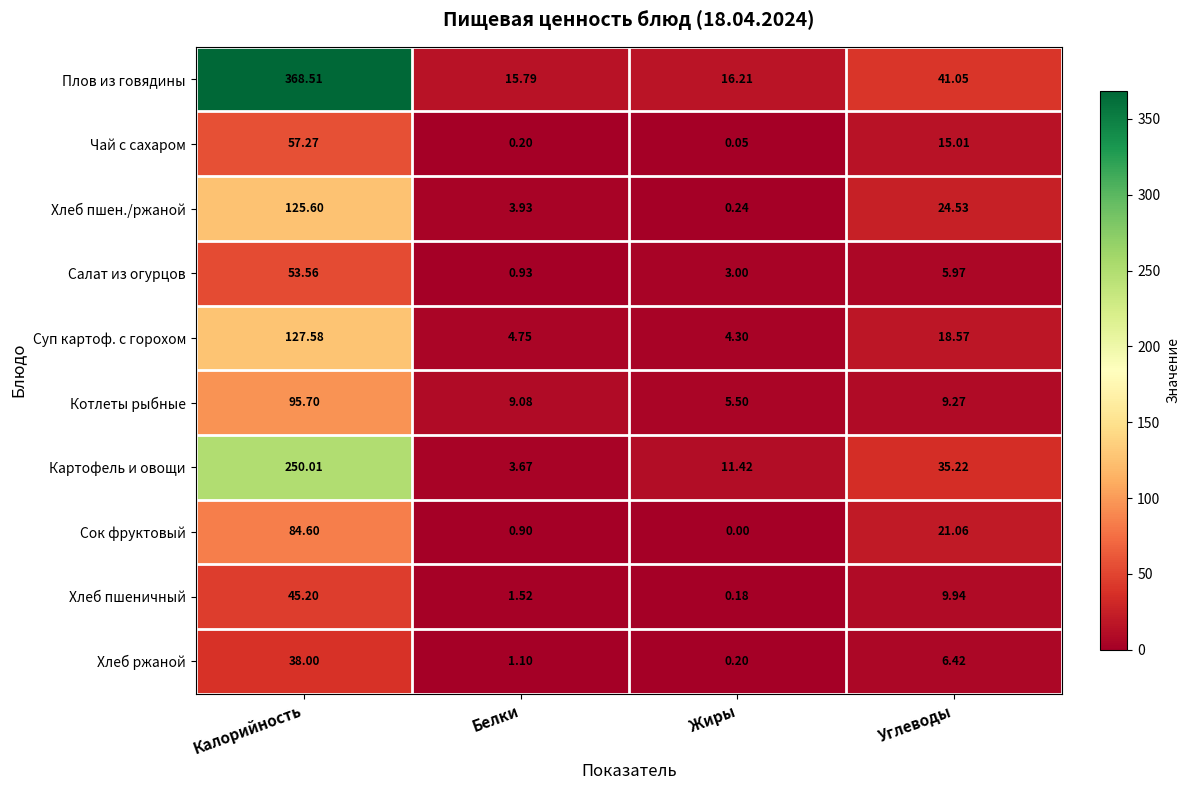

Where is Суп картоф. с горохом nearest to the value 65?

Углеводы